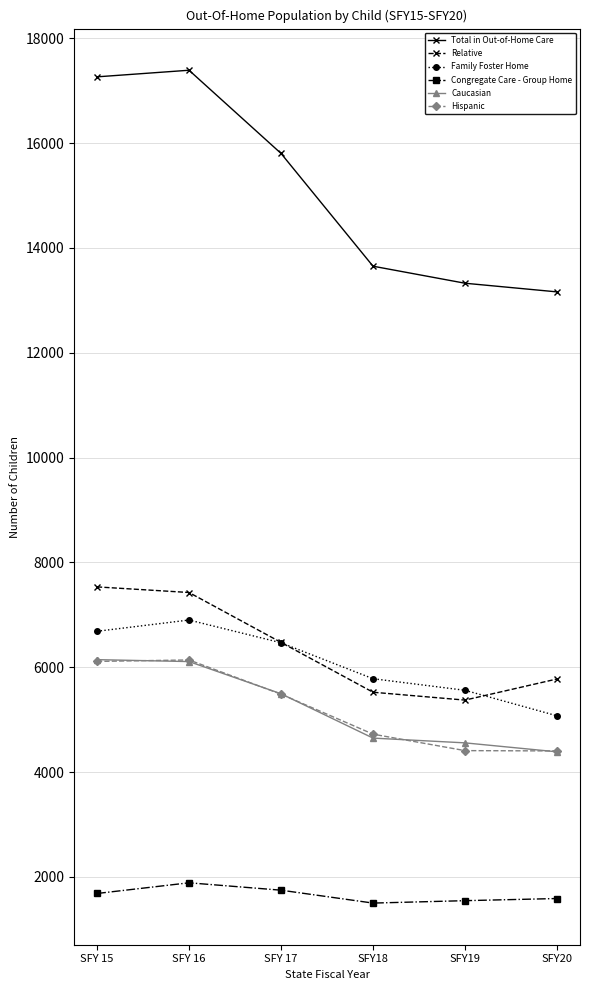

Which series changed the most between SFY 16 and SFY 17?

Total in Out-of-Home Care